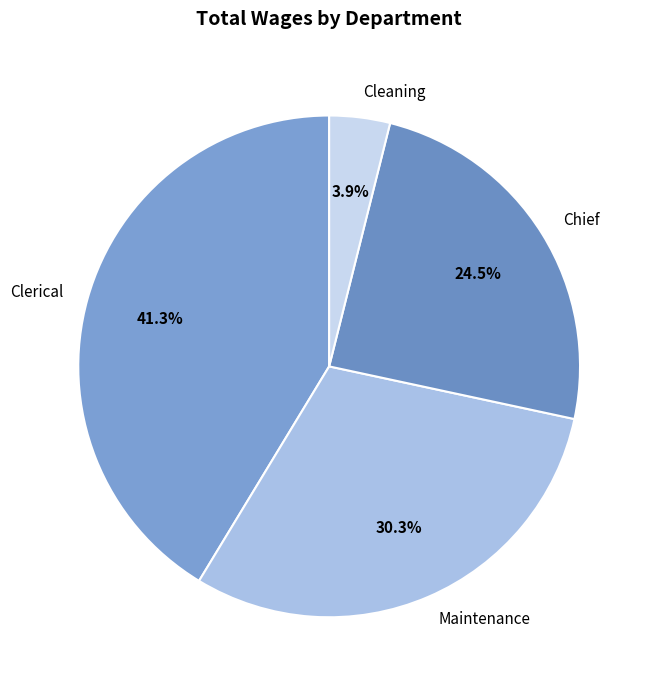

Does Chief represent more than half of the total?

No